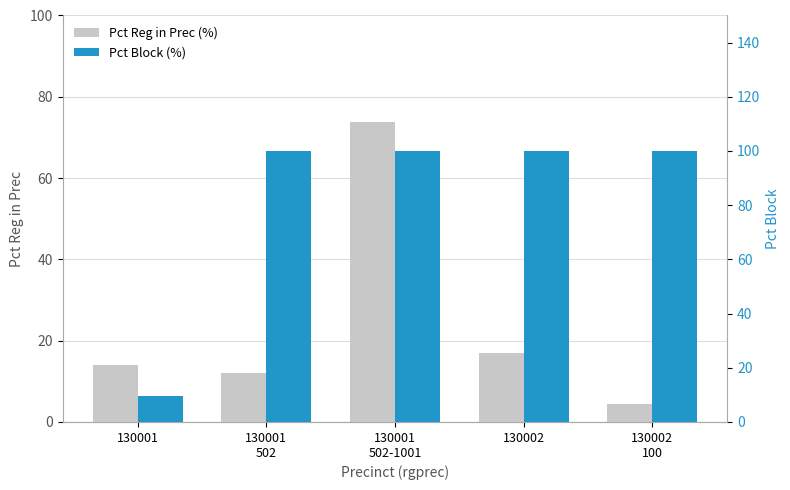

Are the bars grouped side by side (vs. stacked)?

Yes